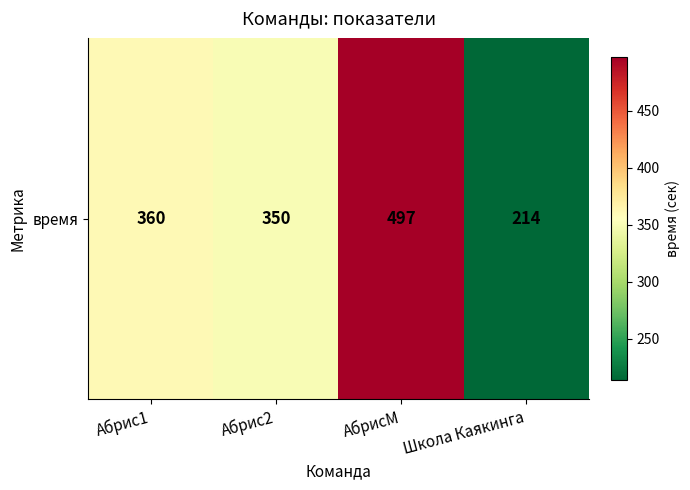

List the labels in order of value, largest first.

АбрисМ, Абрис1, Абрис2, Школа Каякинга